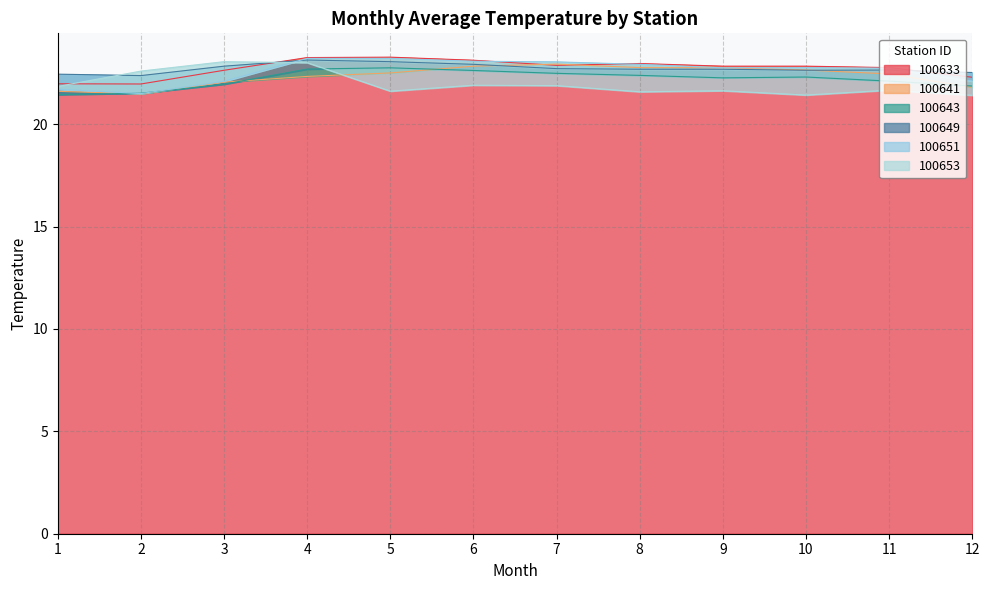

How many intersections are there between 100643 and 100641?

5